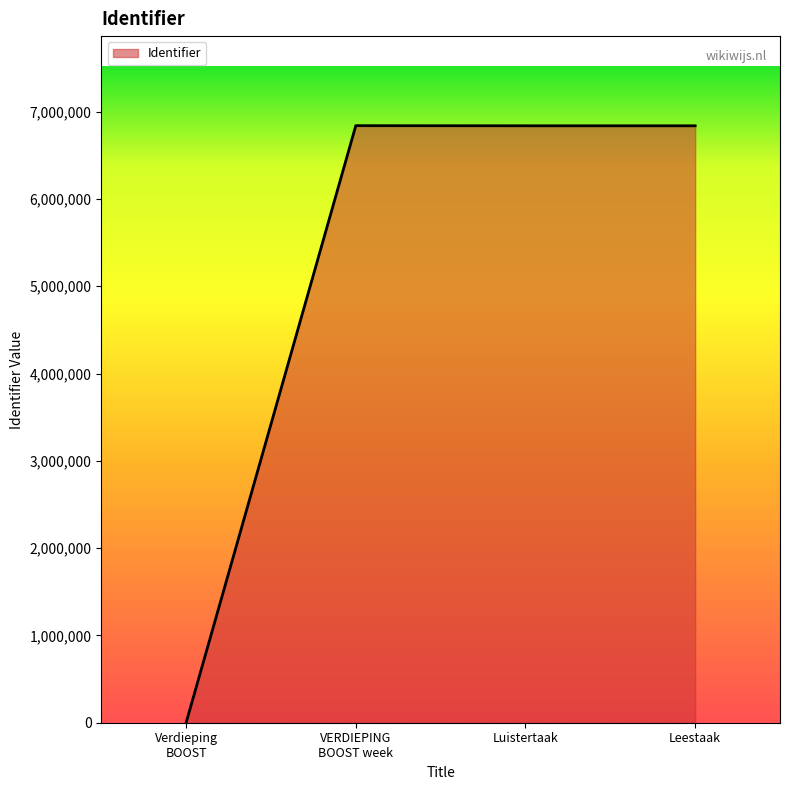

What is the maximum value shown in the chart?

6839916